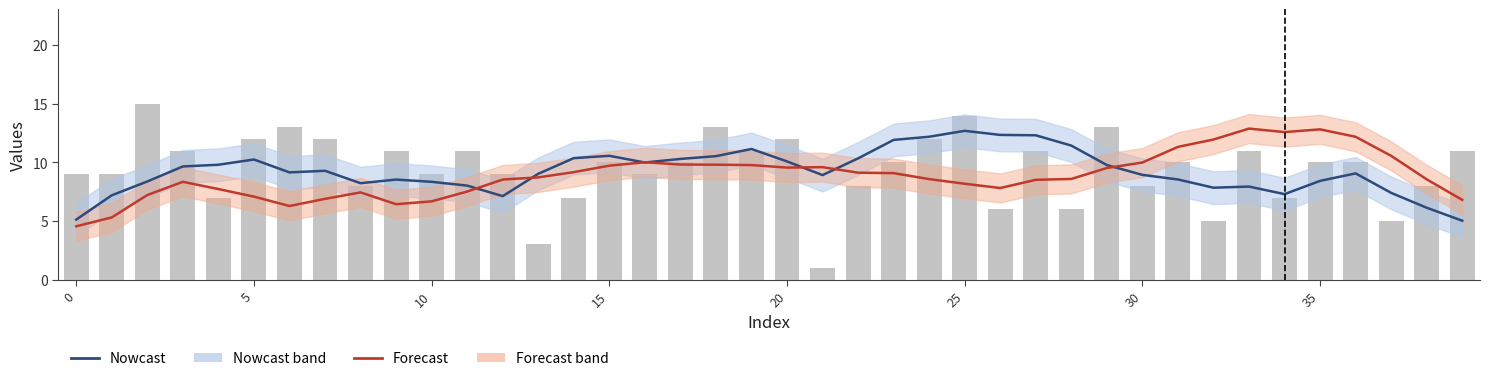

What is the maximum value for distribution2?

15.0